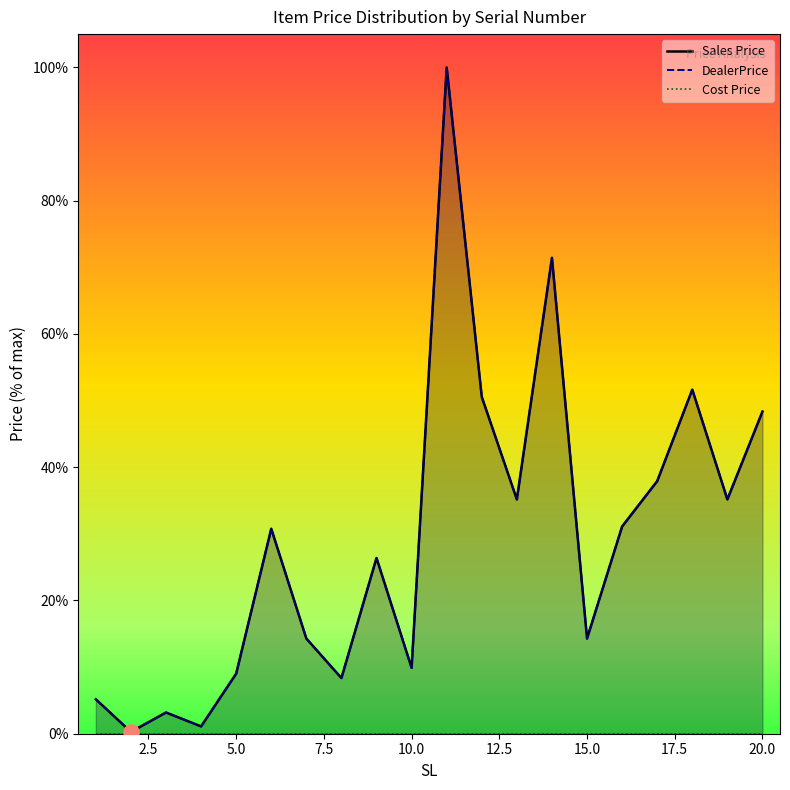

Which series has the largest total across all categories?

Sales Price